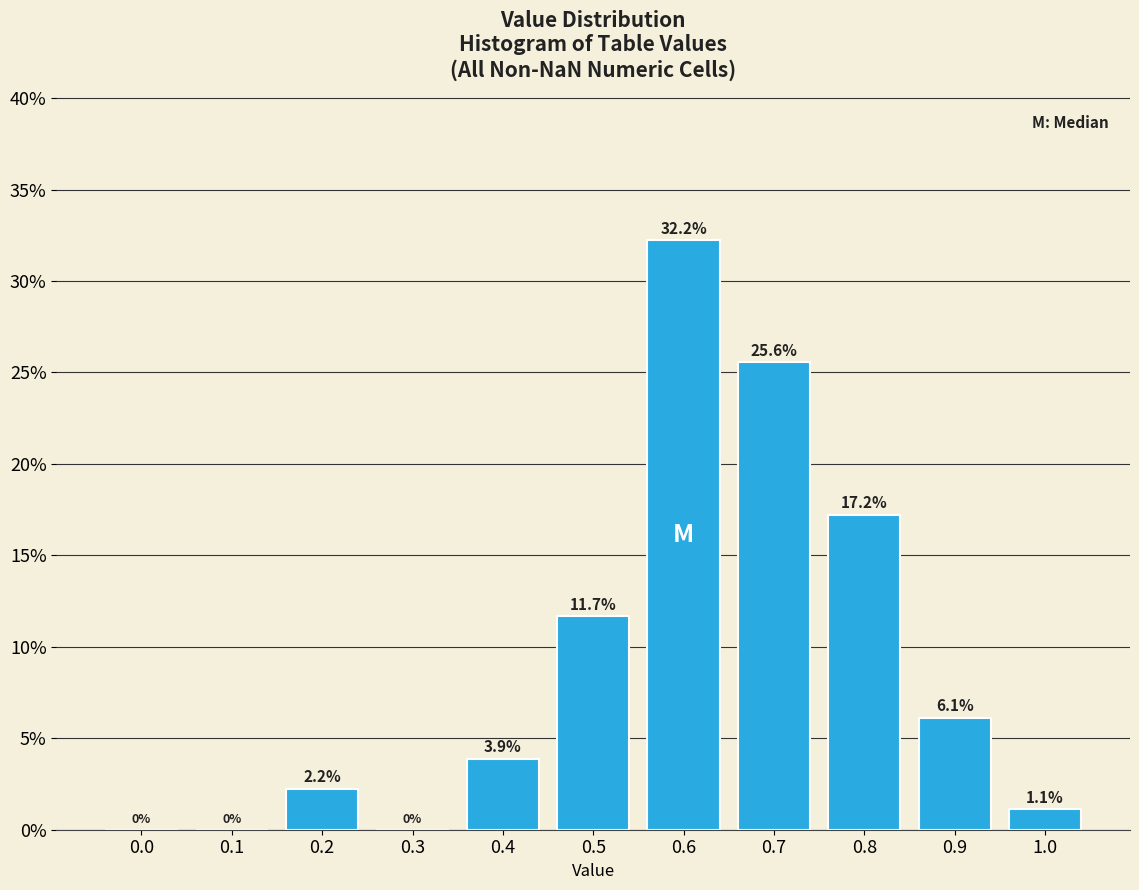

Are the bars horizontal?

No